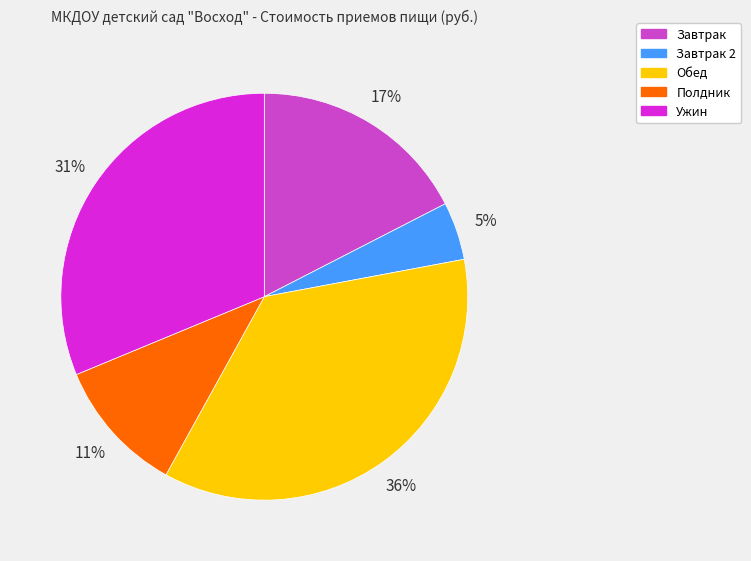

How many slices are in this pie chart?

5